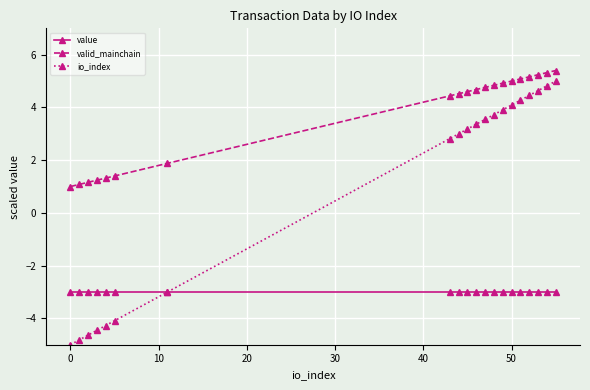

True or false: valid_mainchain and value intersect in this chart.

False